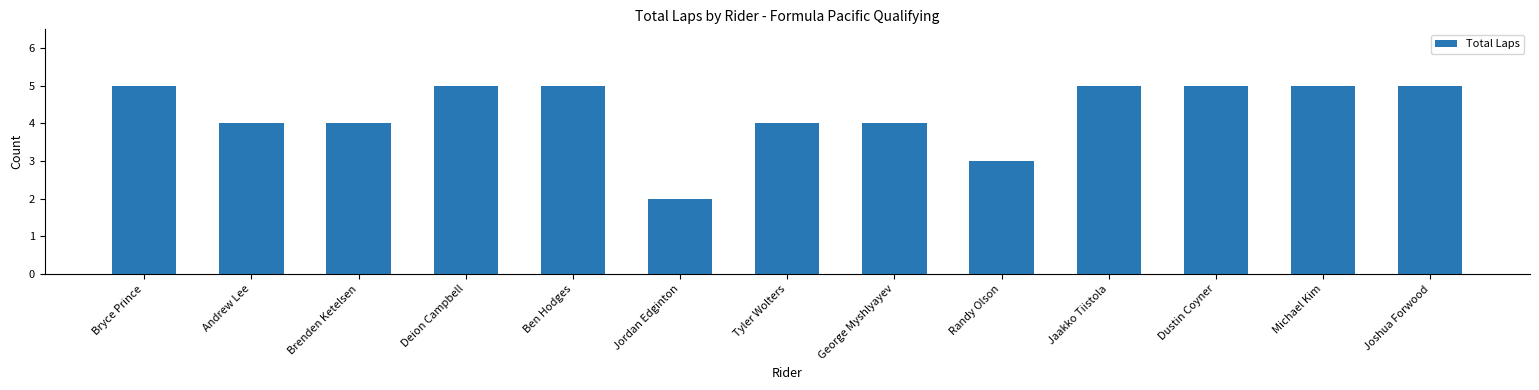

What is the sum of the values at Jordan Edginton and Dustin Coyner?

7